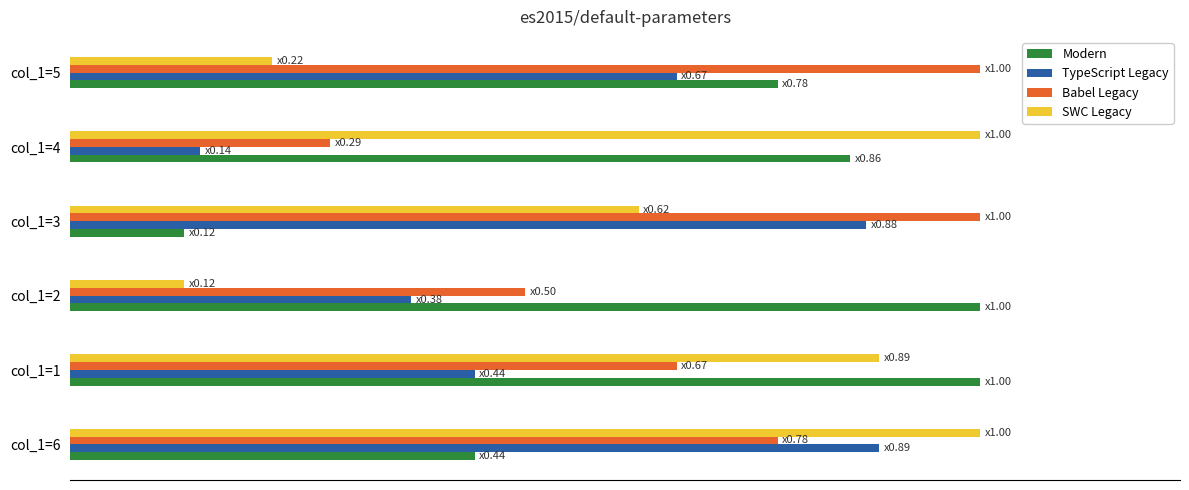

What is the sum of all Babel Legacy values?

4.2